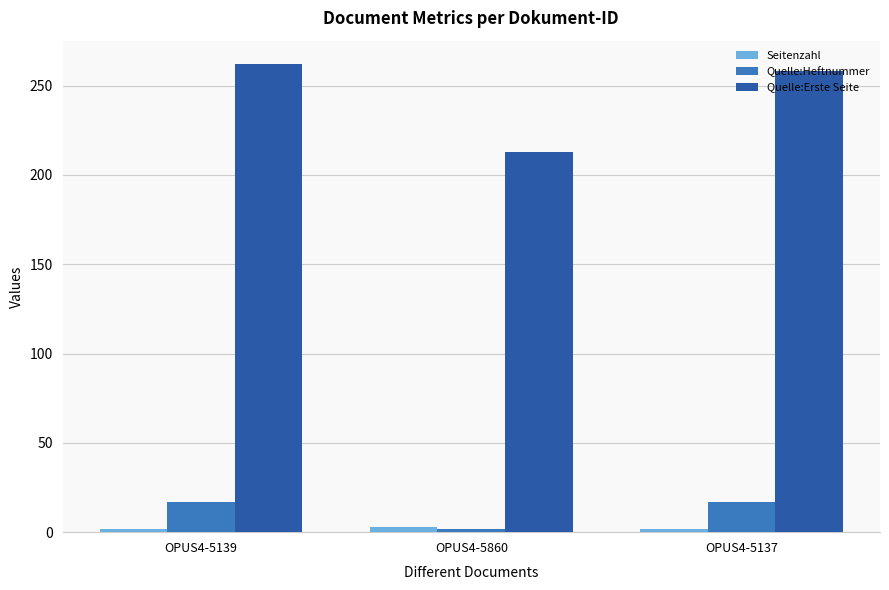

True or false: Quelle:Heftnummer has a value of 17 at OPUS4-5137.

True